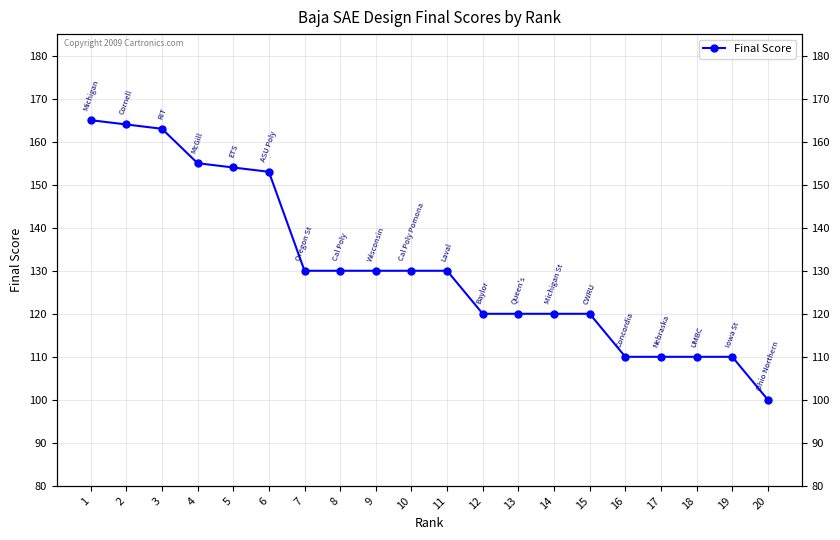

Which has a higher value, 5 or 20?

5